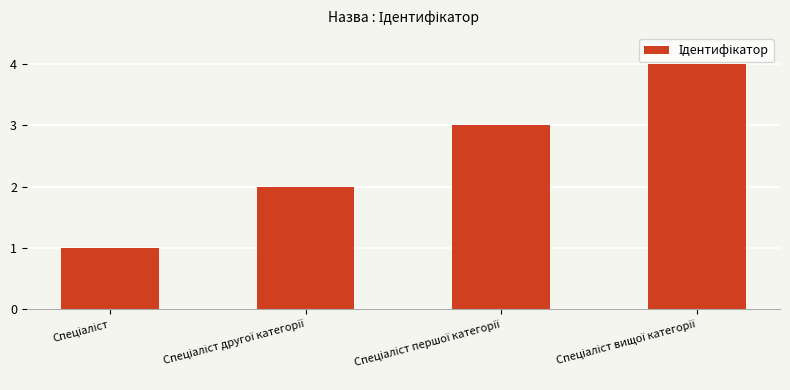

What is the difference between the maximum and minimum values?

3